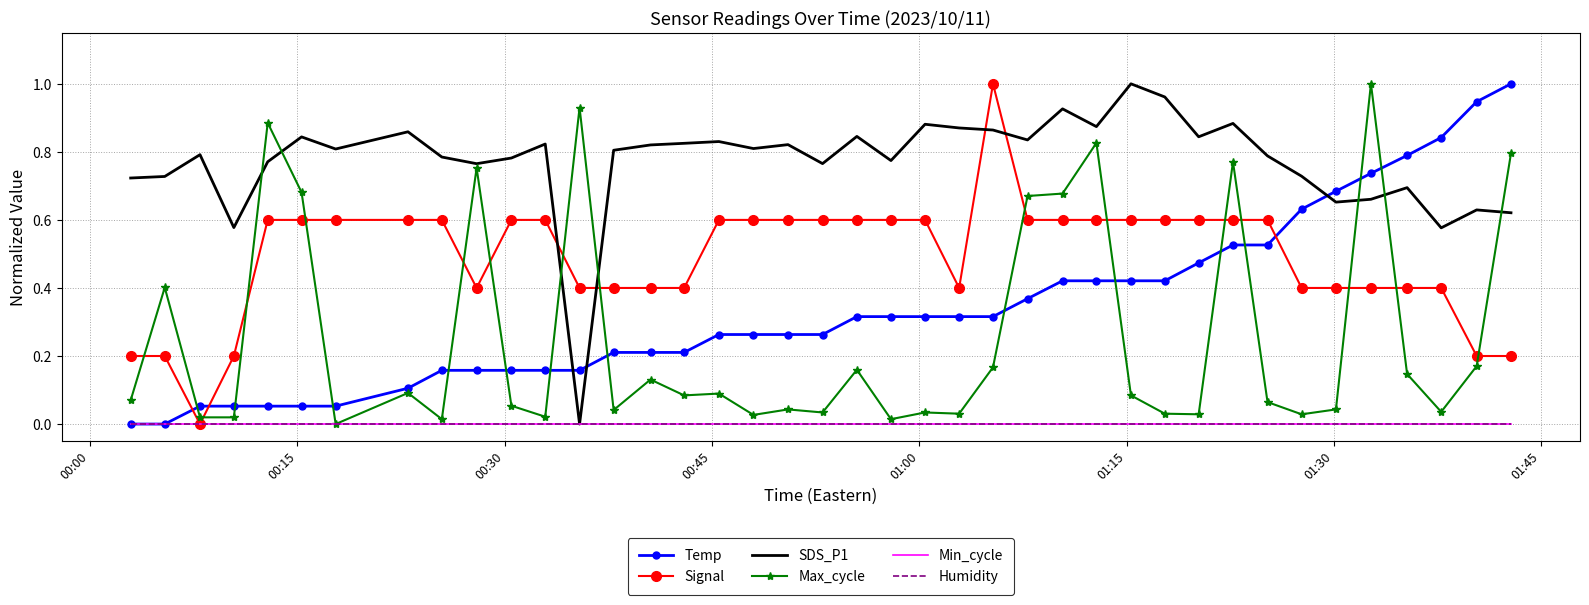

Where is Humidity nearest to the value 0?

00:00